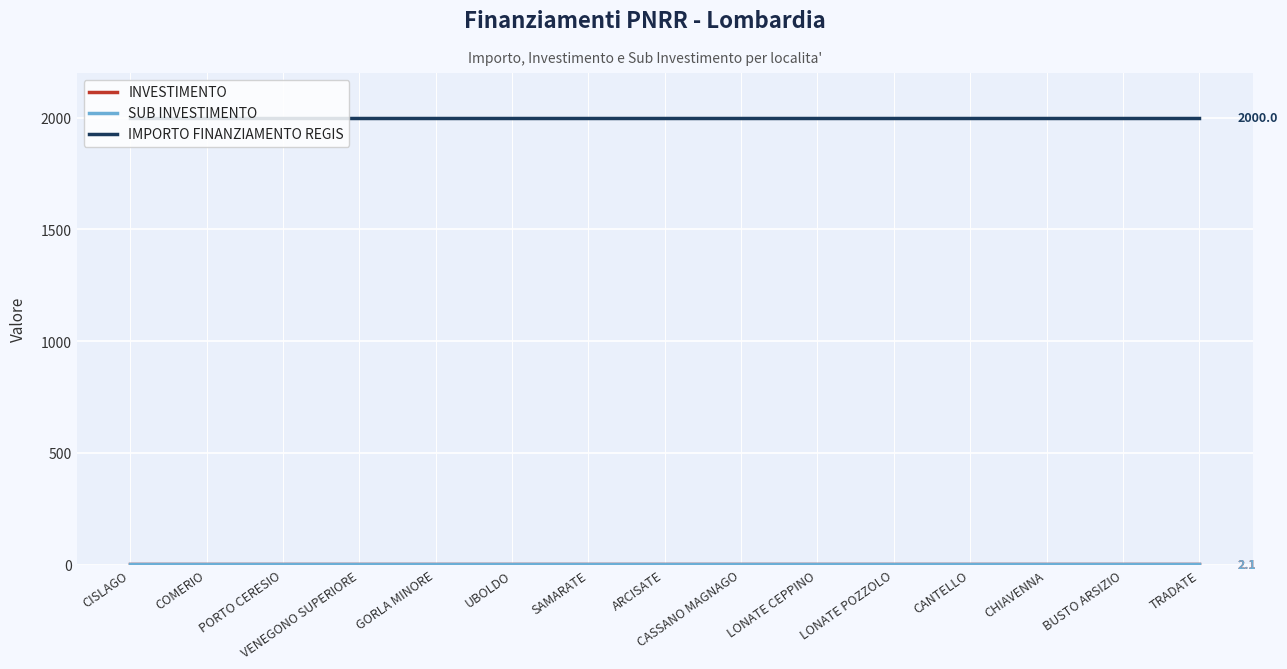

List the series in order of their peak value, lowest first.

INVESTIMENTO, SUB INVESTIMENTO, IMPORTO FINANZIAMENTO REGIS